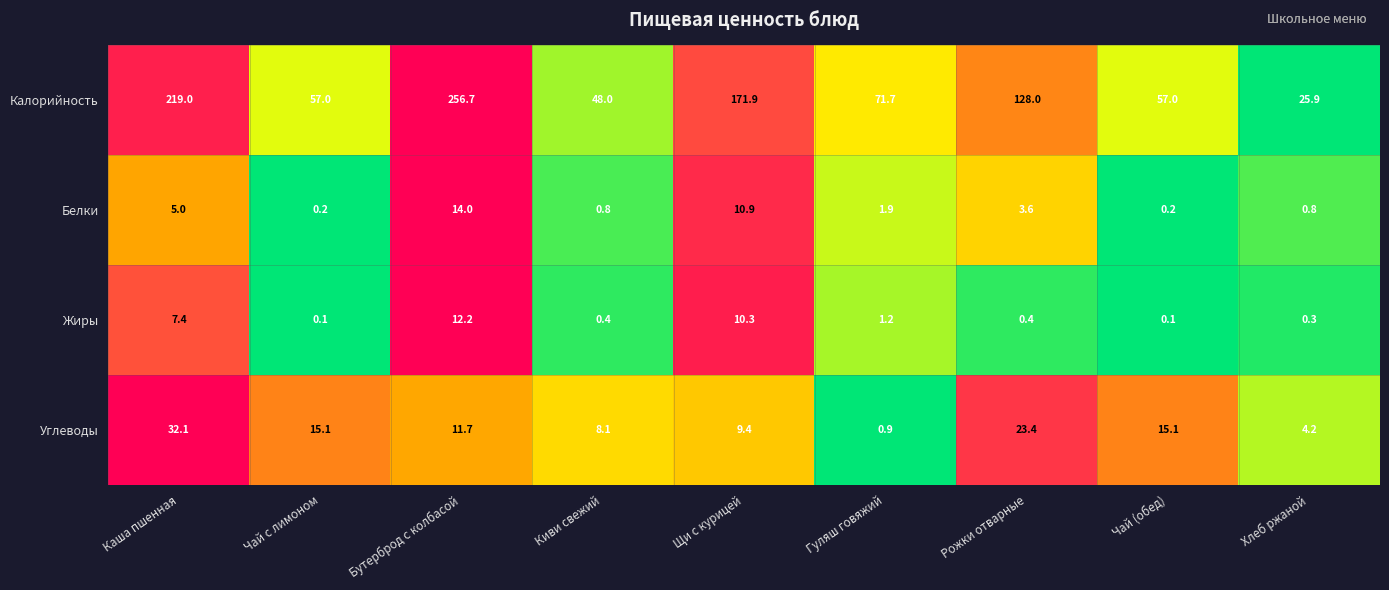

At Бутерброд с колбасой, list the series in order from largest to smallest.

Калорийность, Белки, Жиры, Углеводы